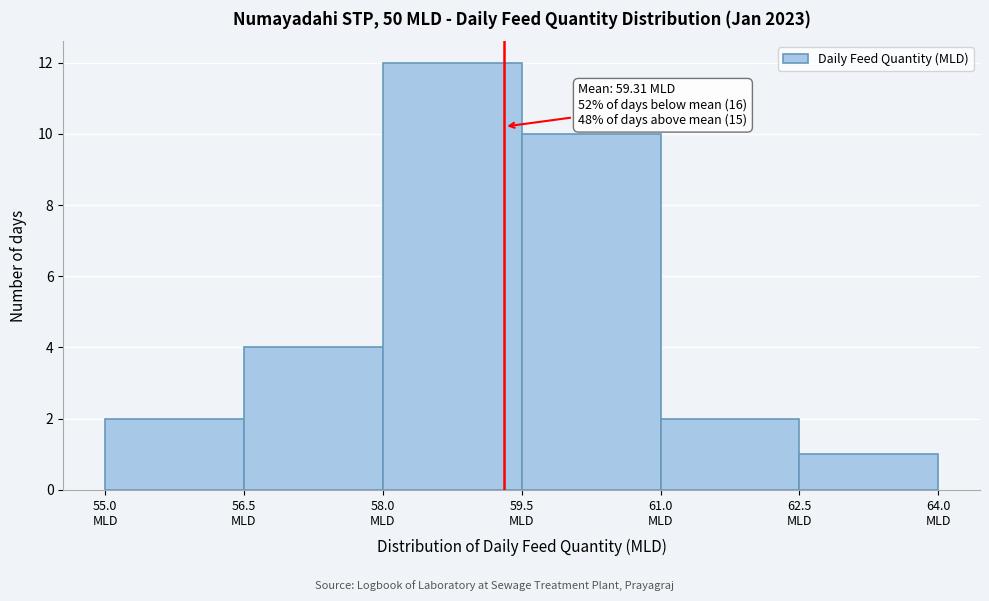

Which range on the x-axis has the tallest bar?

58.0 to 59.5